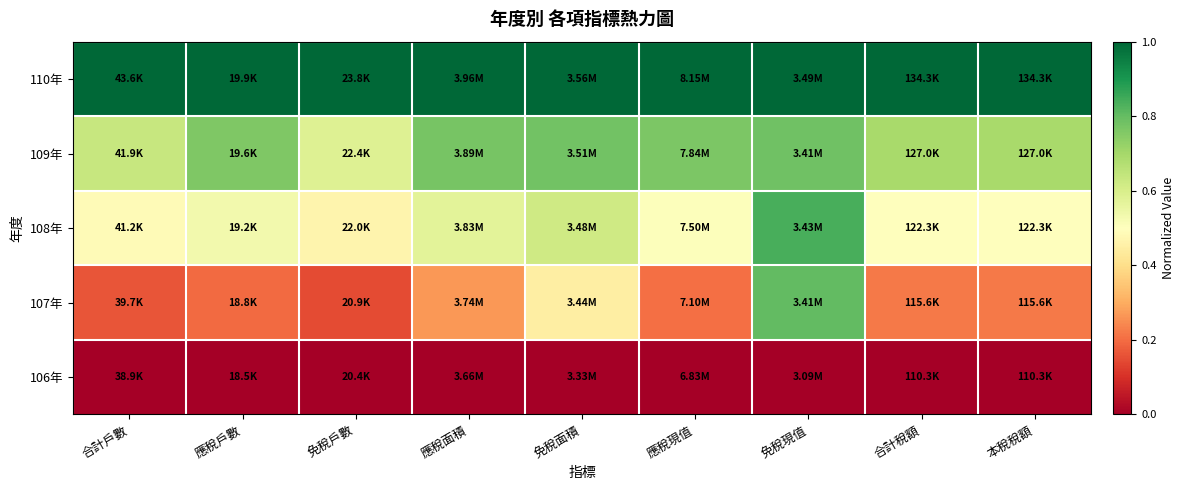

List the series in order of their overall mean, lowest first.

106年, 107年, 108年, 109年, 110年